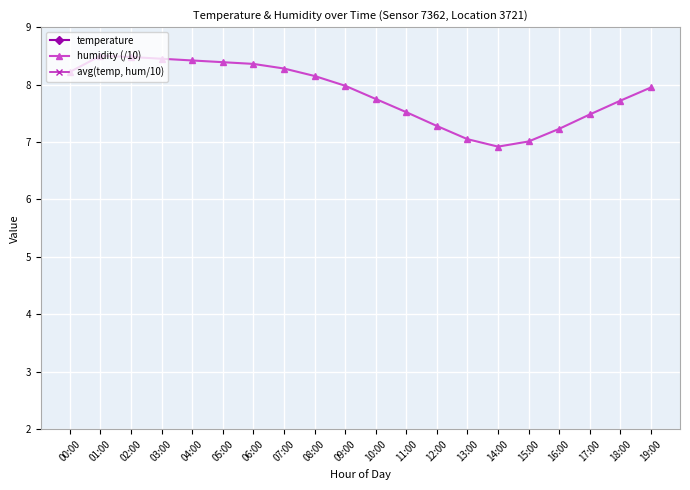

What is the difference between the second highest and second lowest values in the humidity (/10) series?

1.5